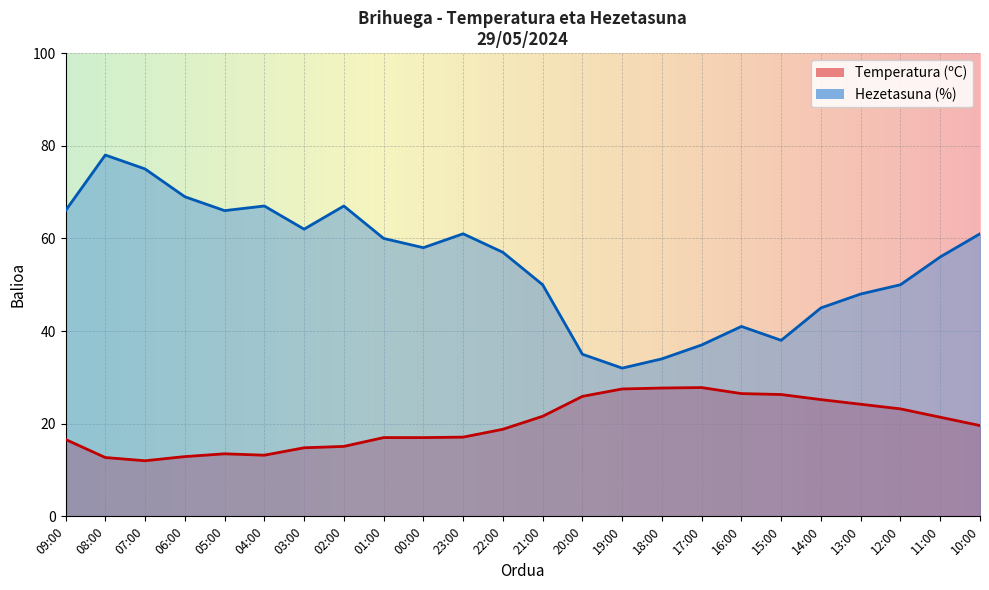

Where is the first local minimum for Temperatura (ºC)?

07:00